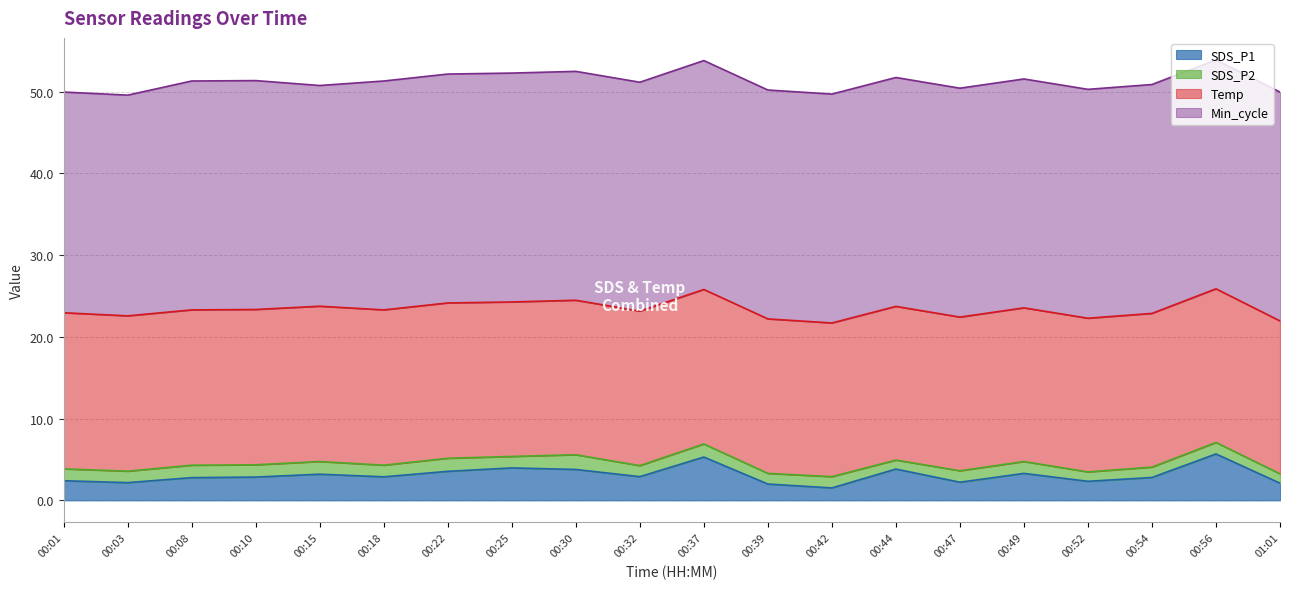

Is it true that SDS_P1 equals 4.0 at 00:52?

False